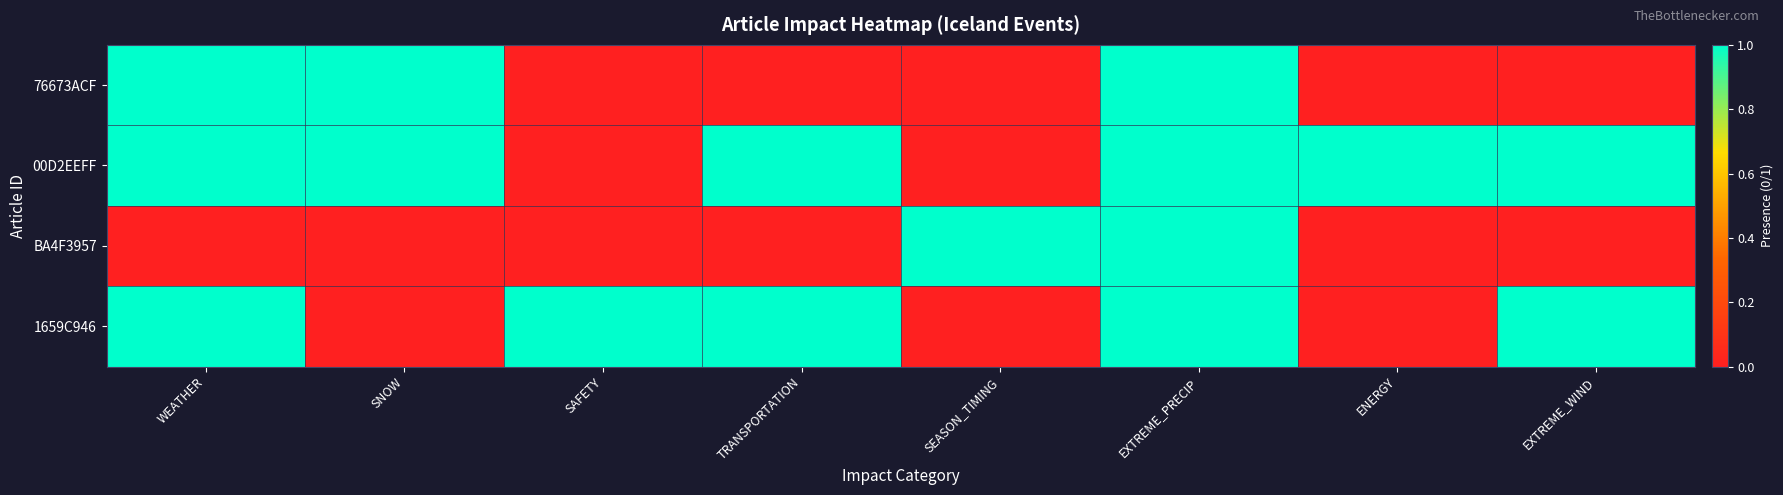

Which has a higher value, EXTREME_WIND or SNOW?

SNOW